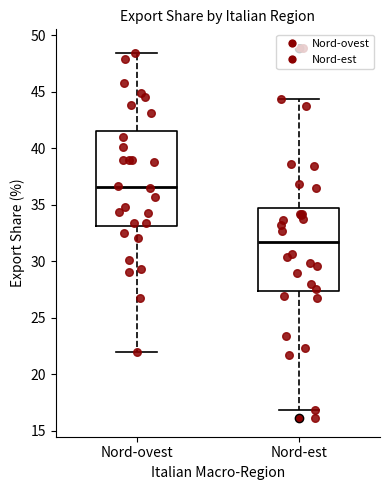

Reading left to right, transcribe this box plot: for each box, give where its median line is, the range the box spans, and where its two whiskers end, as read against the y-axis. The values are not printed on the chart, so give them approximately, as read against the axis.

Nord-ovest: median 36.5, box 33.0 to 41.5, whiskers 22.0 to 48.5
Nord-est: median 31.5, box 27.5 to 34.5, whiskers 17.0 to 44.5